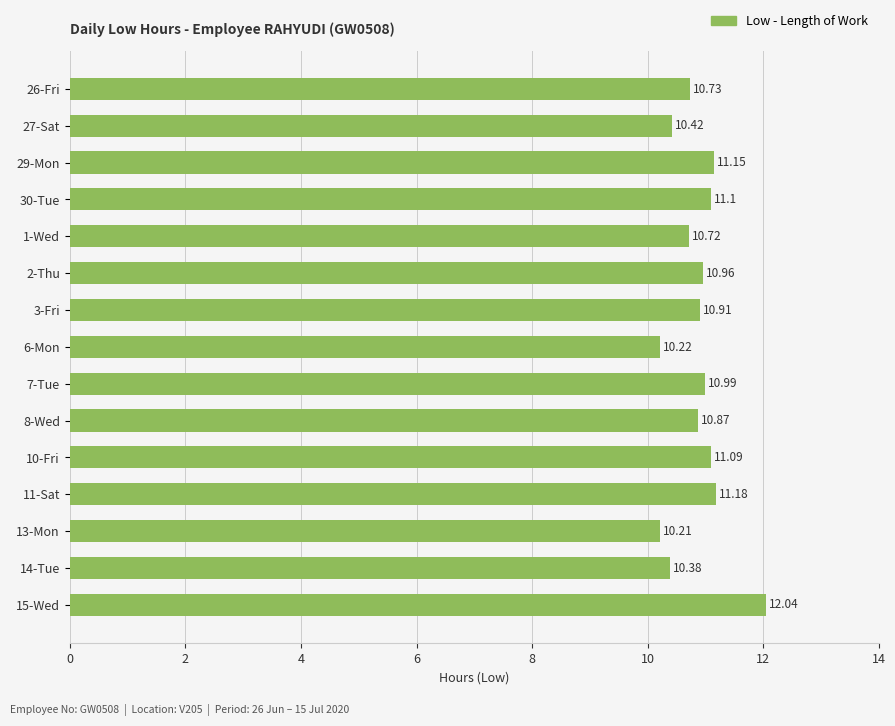

Rank the categories by value from lowest to highest.

13-Mon, 6-Mon, 14-Tue, 27-Sat, 1-Wed, 26-Fri, 8-Wed, 3-Fri, 2-Thu, 7-Tue, 10-Fri, 30-Tue, 29-Mon, 11-Sat, 15-Wed